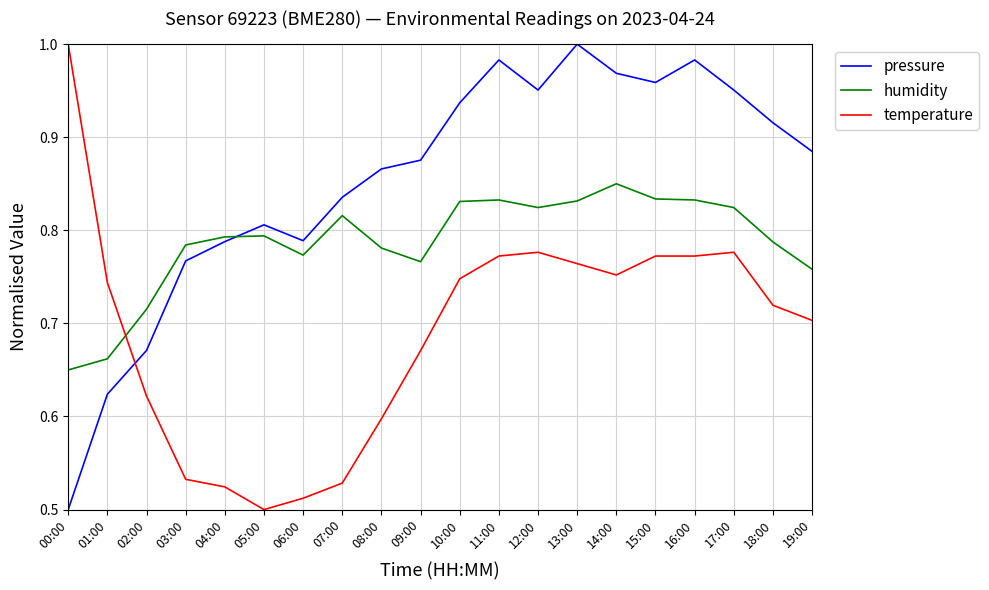

Where is pressure nearest to the value 0?

00:00